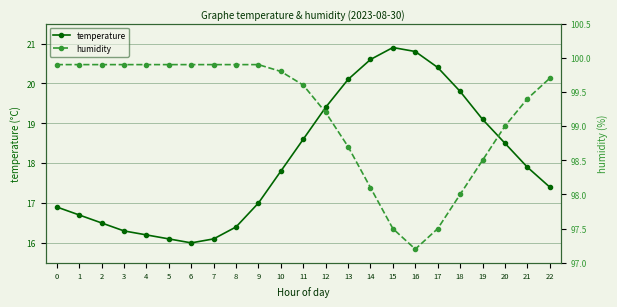

In temperature, how many points are lower than both neighbors (excluding endpoints)?

1